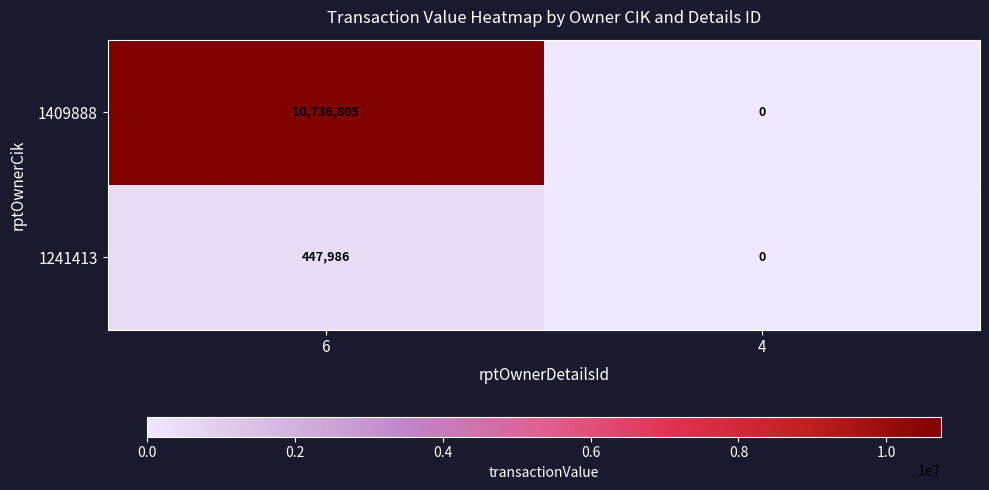

Reading left to right, list all the values displayed in this chart.

1409888: 10736805	0
1241413: 447986	0